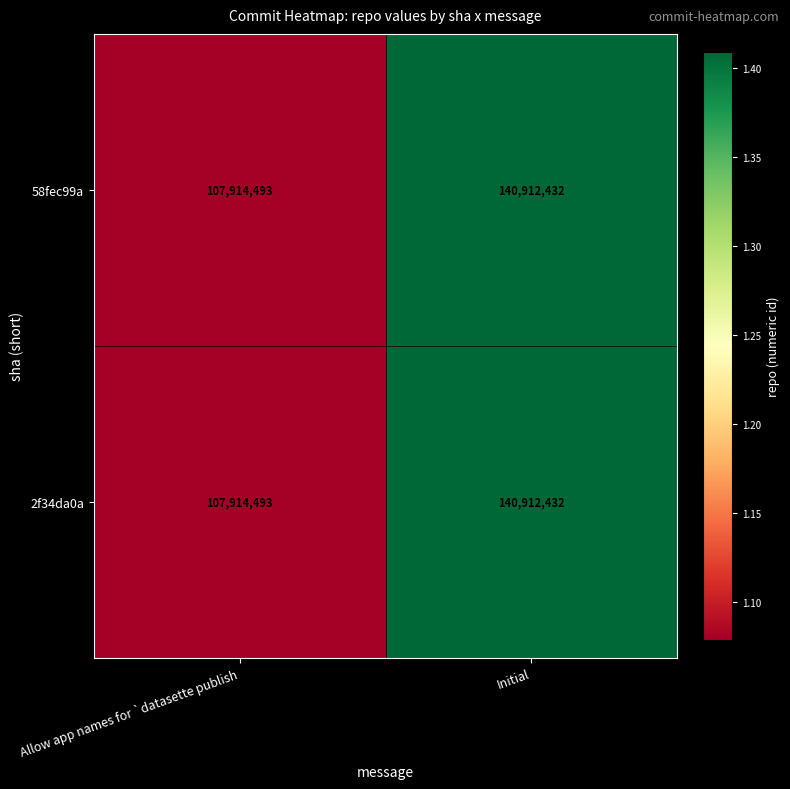

True or false: 58fec99a has a value of 64106214 at Allow app names for `datasette publish.

False